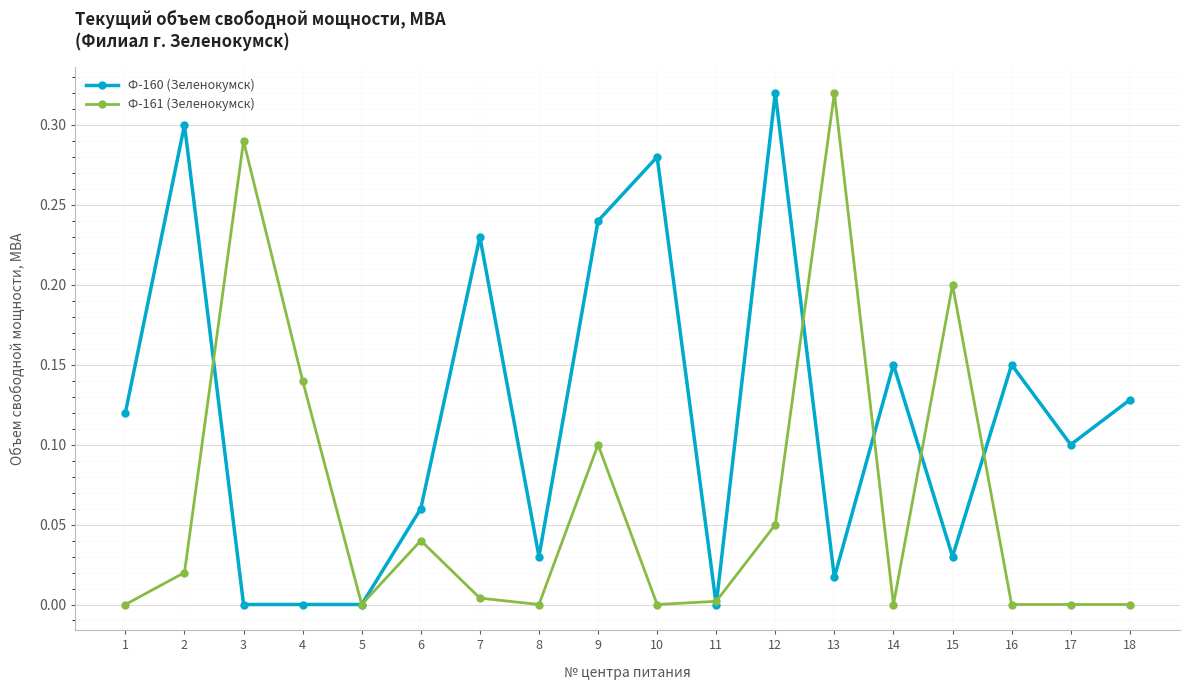

True or false: Ф-160 (Зеленокумск) has more than 2 interior local peaks.

True